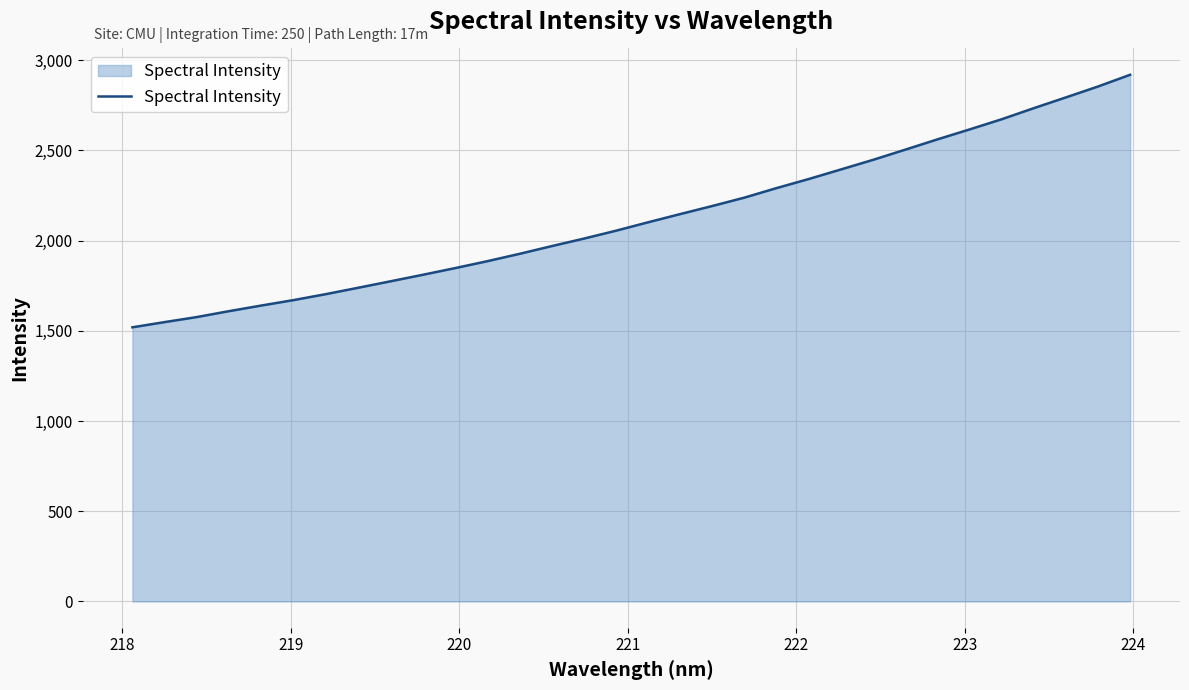

What is the maximum value shown in the chart?

2919.6